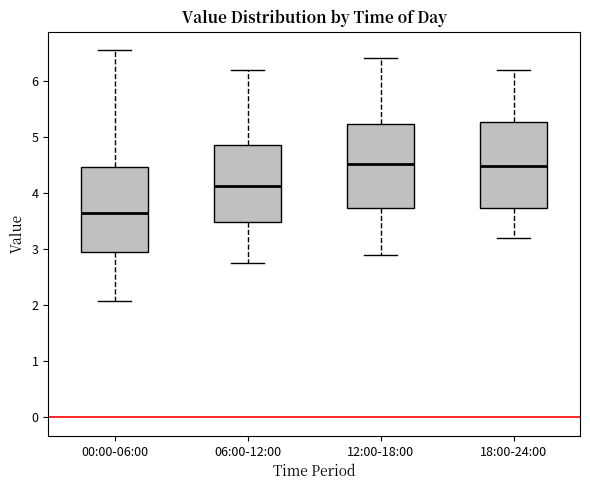

Reading left to right, read every box against the y-axis: the position of its median line, the range the box covers, and the ends of its whiskers. The values are not printed on the chart, so give them approximately, as read against the axis.

00:00-06:00: median 3.7, box 2.9 to 4.5, whiskers 2.1 to 6.6
06:00-12:00: median 4.1, box 3.5 to 4.9, whiskers 2.8 to 6.2
12:00-18:00: median 4.5, box 3.7 to 5.2, whiskers 2.9 to 6.4
18:00-24:00: median 4.5, box 3.7 to 5.3, whiskers 3.2 to 6.2